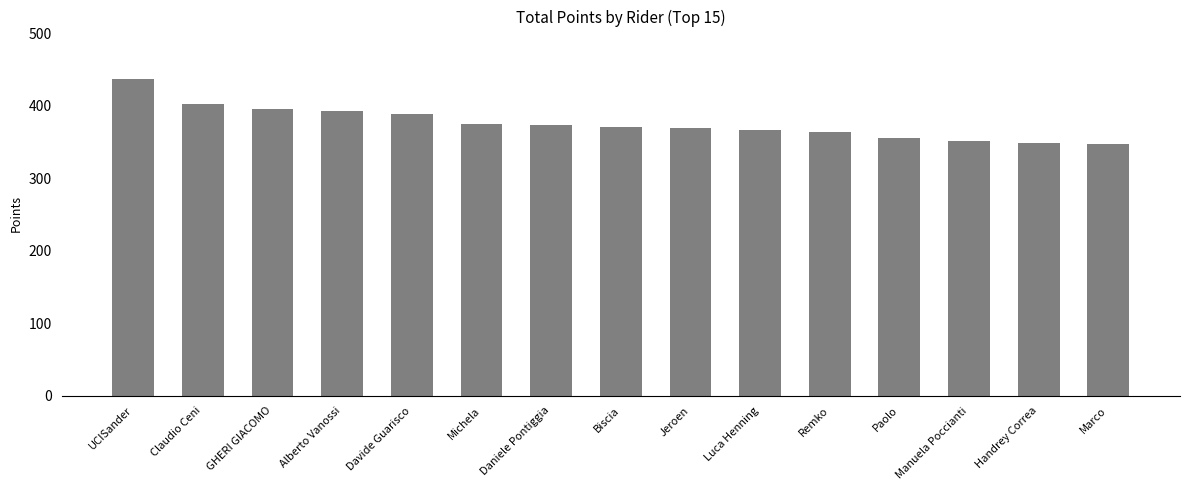

What is the sum of all values?

5639